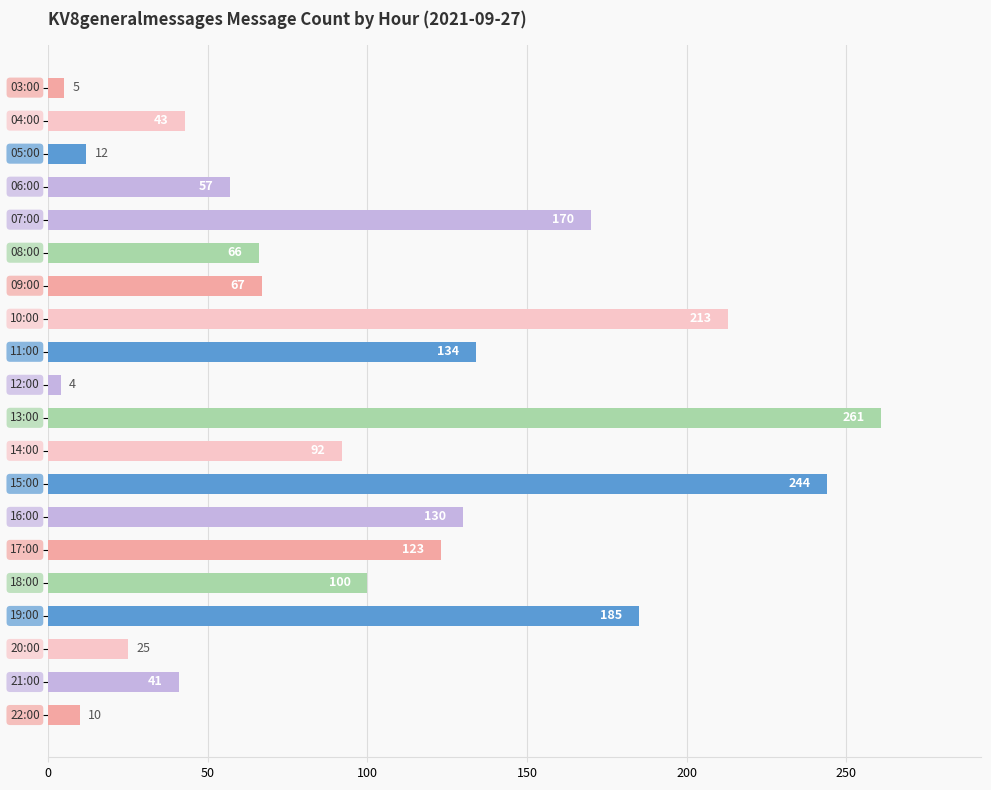

What is the average value?

99